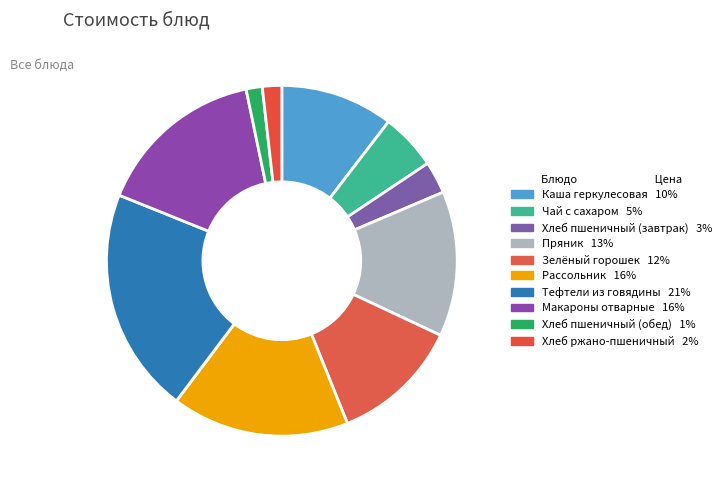

The Чай с сахаром slice represents 20% of the pie. True or false?

False